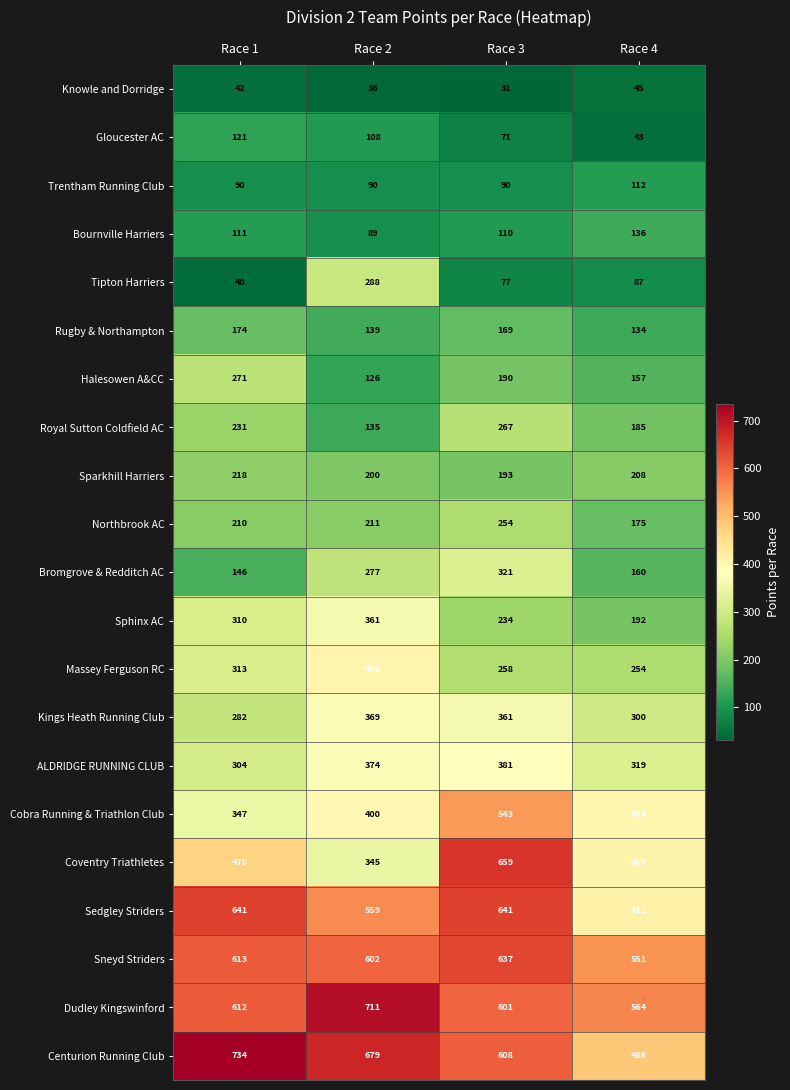

Rank the series by their maximum value, from highest to lowest.

Centurion Running Club, Dudley Kingswinford, Coventry Triathletes, Sedgley Striders, Sneyd Striders, Cobra Running & Triathlon Club, Massey Ferguson RC, ALDRIDGE RUNNING CLUB, Kings Heath Running Club, Sphinx AC, Bromgrove & Redditch AC, Tipton Harriers, Halesowen A&CC, Royal Sutton Coldfield AC, Northbrook AC, Sparkhill Harriers, Rugby & Northampton, Bournville Harriers, Gloucester AC, Trentham Running Club, Knowle and Dorridge